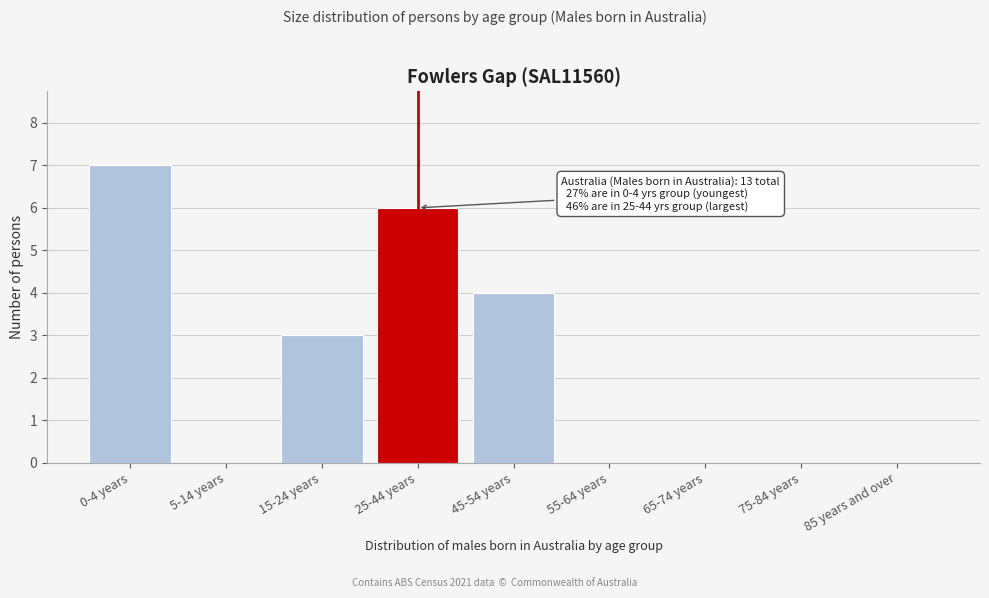

Reading left to right, extract all data points from this chart.

0-4 years=7	5-14 years=0	15-24 years=3	25-44 years=6	45-54 years=4	55-64 years=0	65-74 years=0	75-84 years=0	85 years and over=0